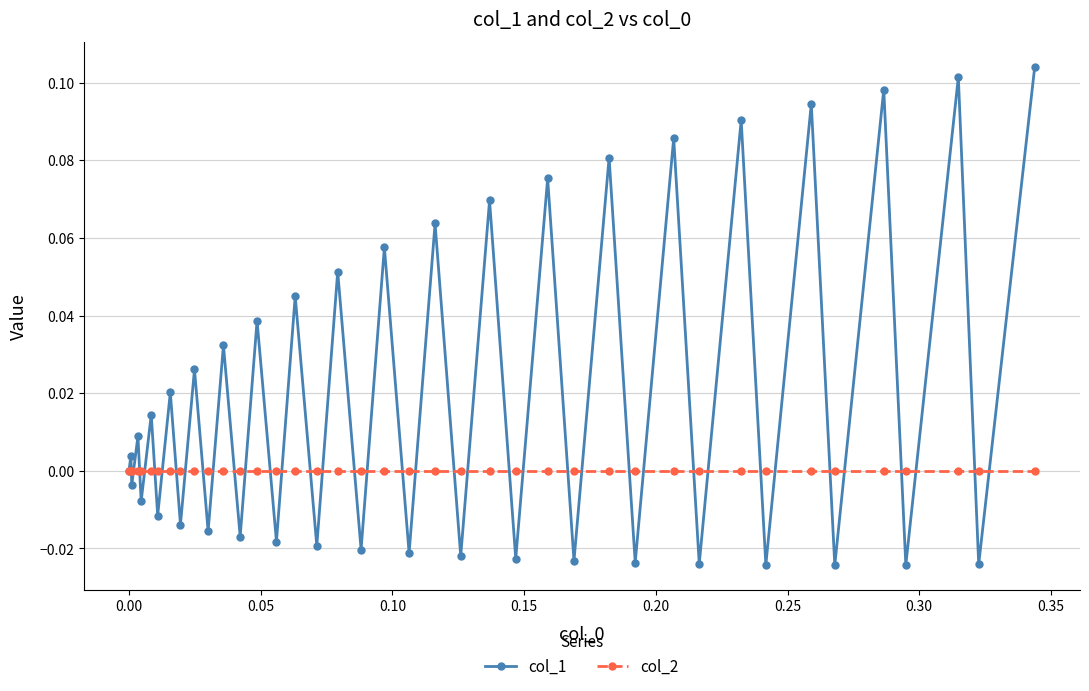

Which series has the widest spread of values?

col_1